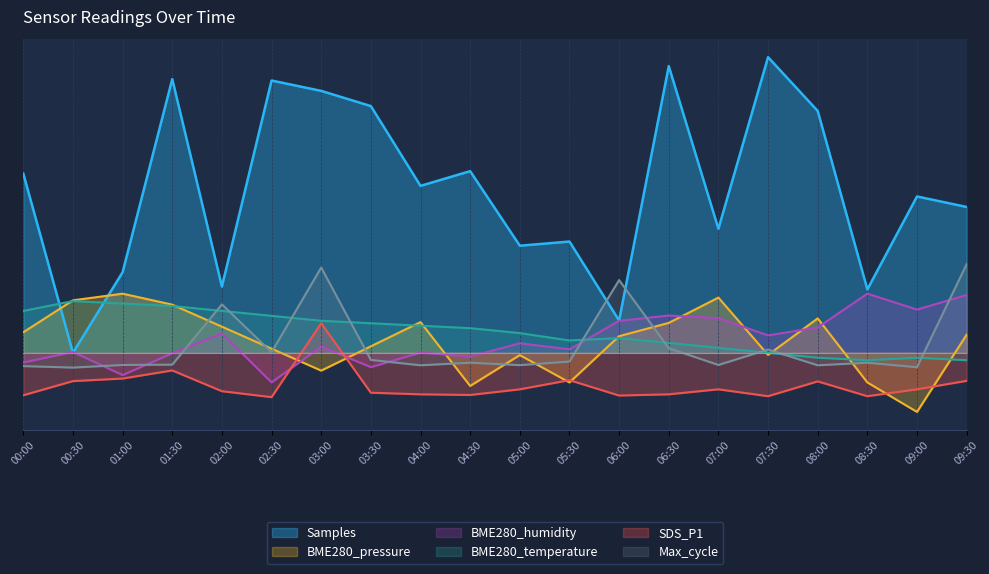

How many lines are shown in the chart?

6